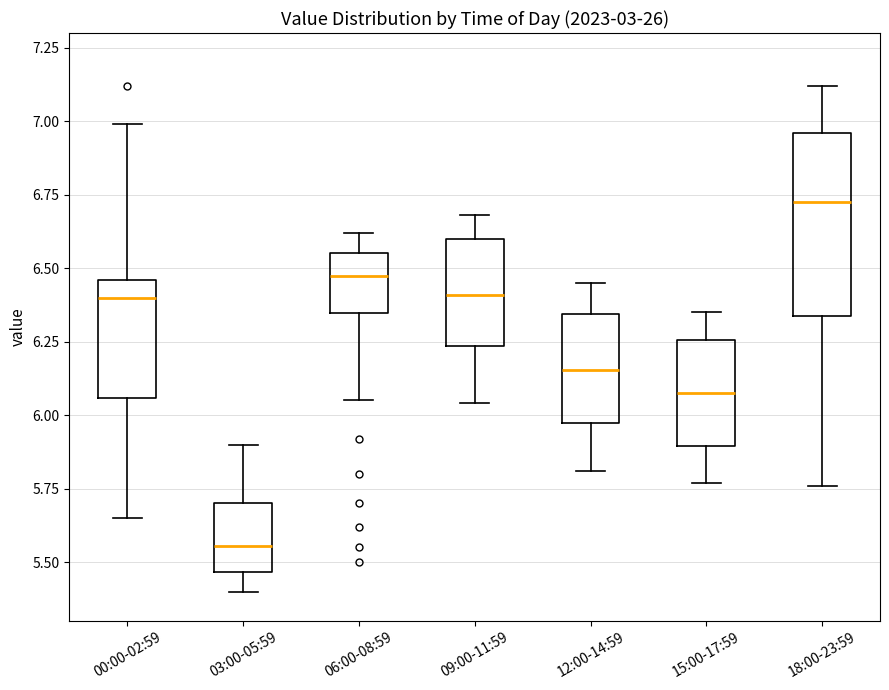

Reading left to right, read every box against the y-axis: the position of its median line, the range the box covers, and the ends of its whiskers. The values are not printed on the chart, so give them approximately, as read against the axis.

00:00-02:59: median 6.40, box 6.05 to 6.45, whiskers 5.65 to 7.00
03:00-05:59: median 5.55, box 5.45 to 5.70, whiskers 5.40 to 5.90
06:00-08:59: median 6.50, box 6.35 to 6.55, whiskers 6.05 to 6.60
09:00-11:59: median 6.40, box 6.25 to 6.60, whiskers 6.05 to 6.70
12:00-14:59: median 6.15, box 5.95 to 6.35, whiskers 5.80 to 6.45
15:00-17:59: median 6.10, box 5.90 to 6.25, whiskers 5.75 to 6.35
18:00-23:59: median 6.75, box 6.35 to 6.95, whiskers 5.75 to 7.10